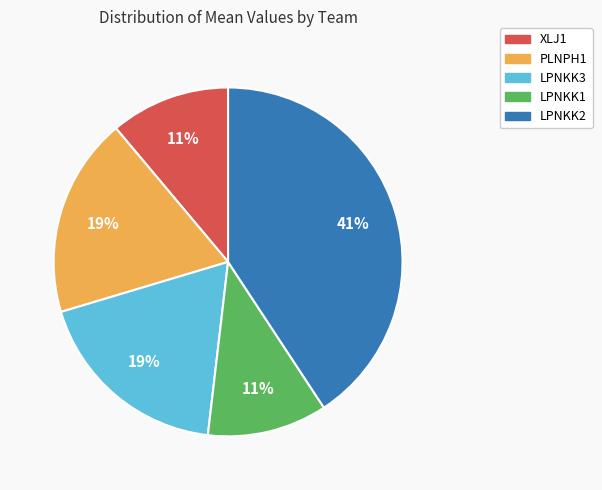

How many segments does this pie chart have?

5